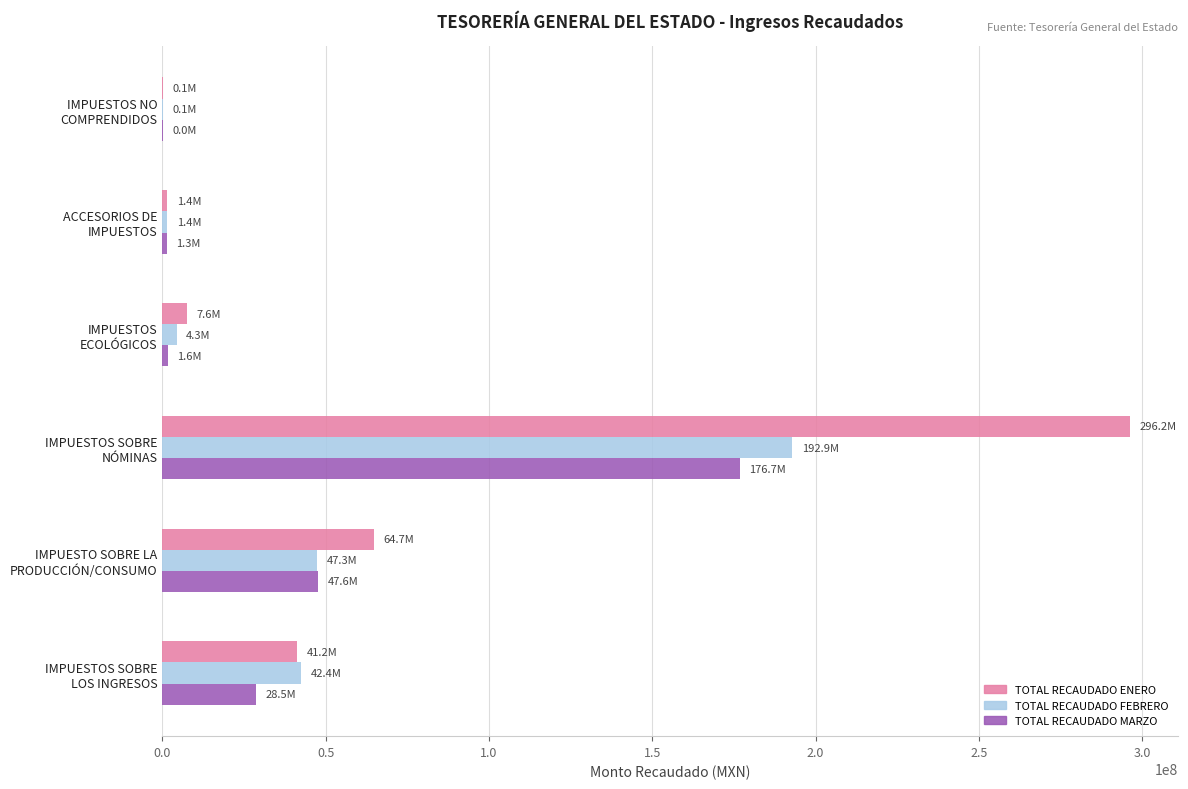

What is the maximum value shown in the chart?

296237198.0